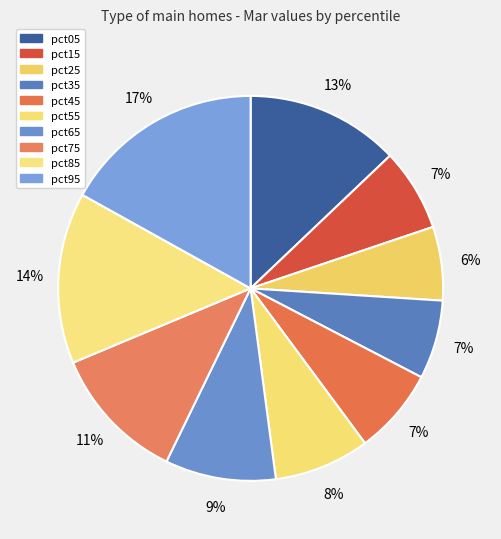

What percentage do pct65 and pct55 together represent?

17.3%